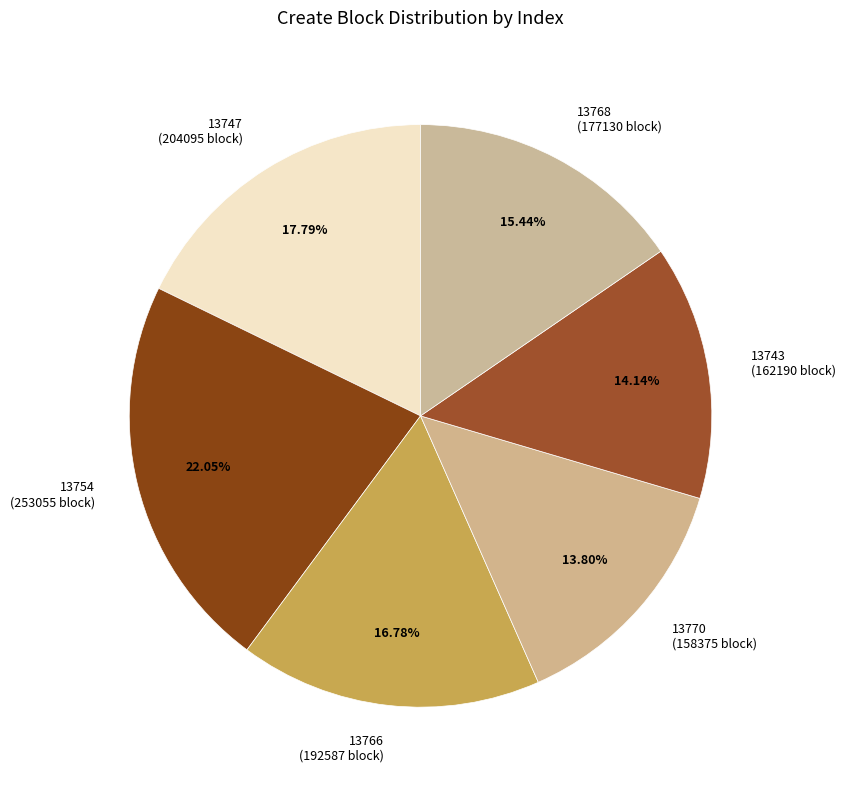

Is it true that 13770 is 14% of the pie?

True